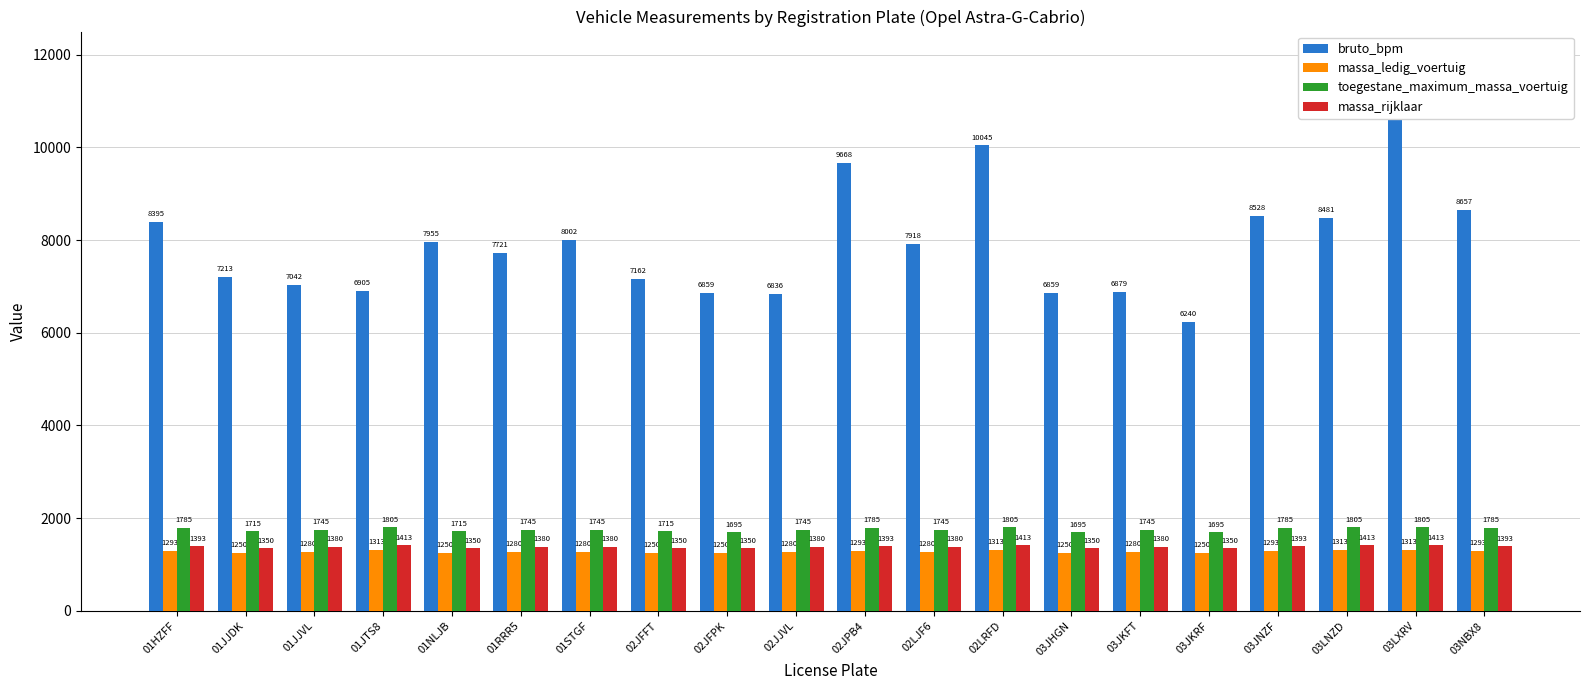

Is it true that massa_rijklaar equals 407 at 01NLJB?

False